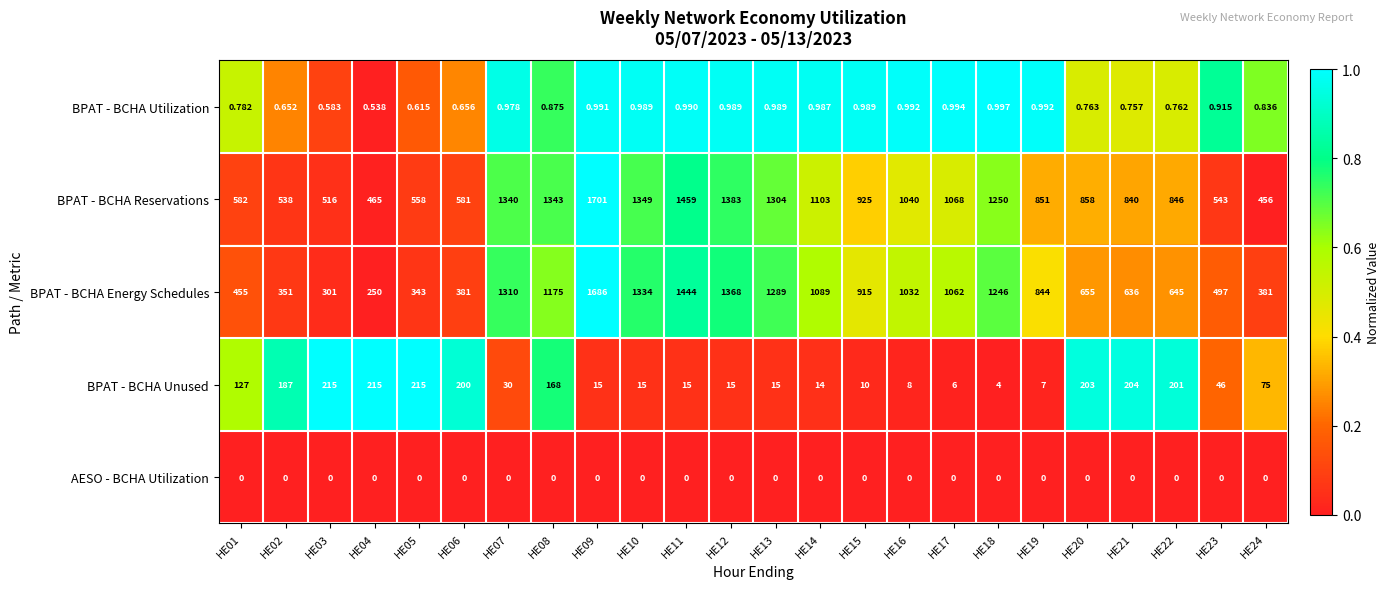

Which series has the largest total across all categories?

BPAT - BCHA Reservations